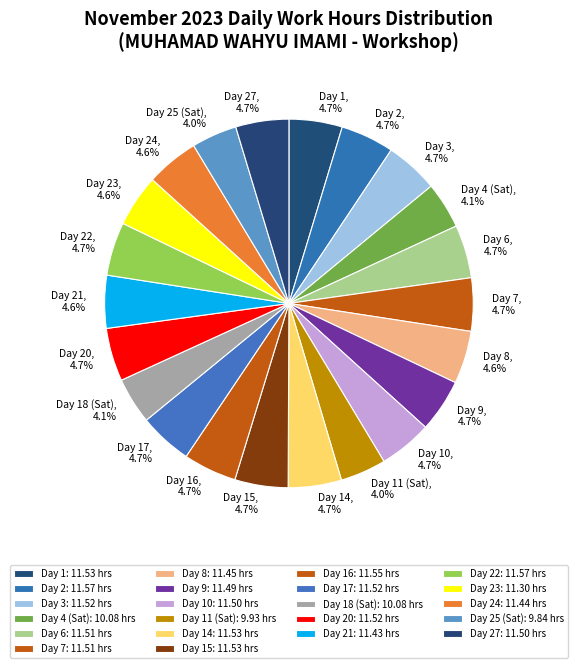

How many slices are in this pie chart?

22